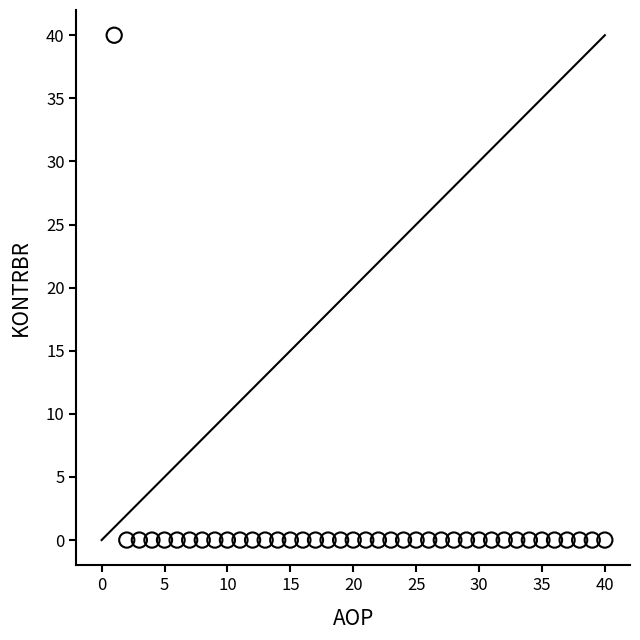

What is the range of Y values (max minus min)?

40